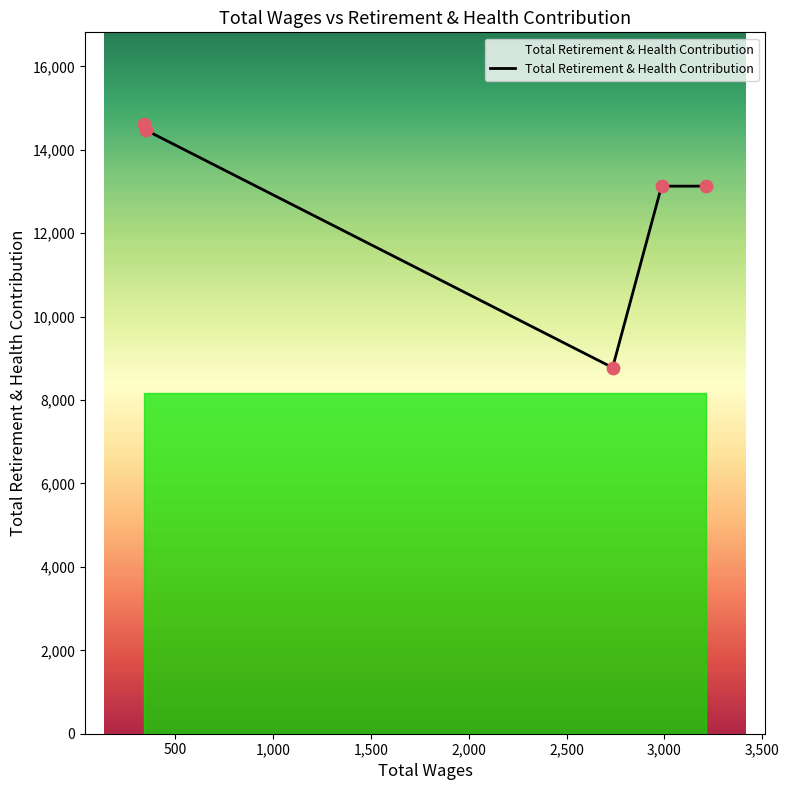

How many interior local valleys (lower than both neighbors) does the data have?

1